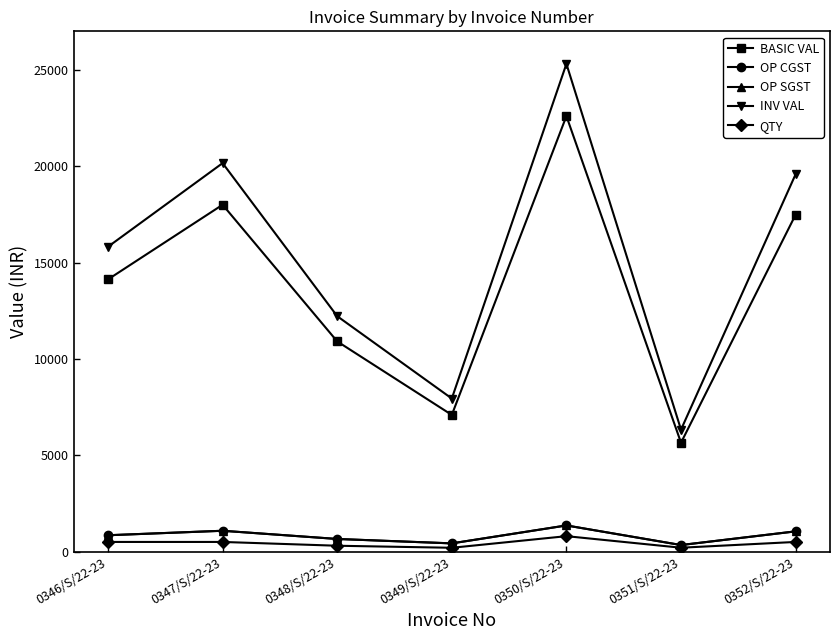

How many data points in BASIC VAL are less than 14125?

3